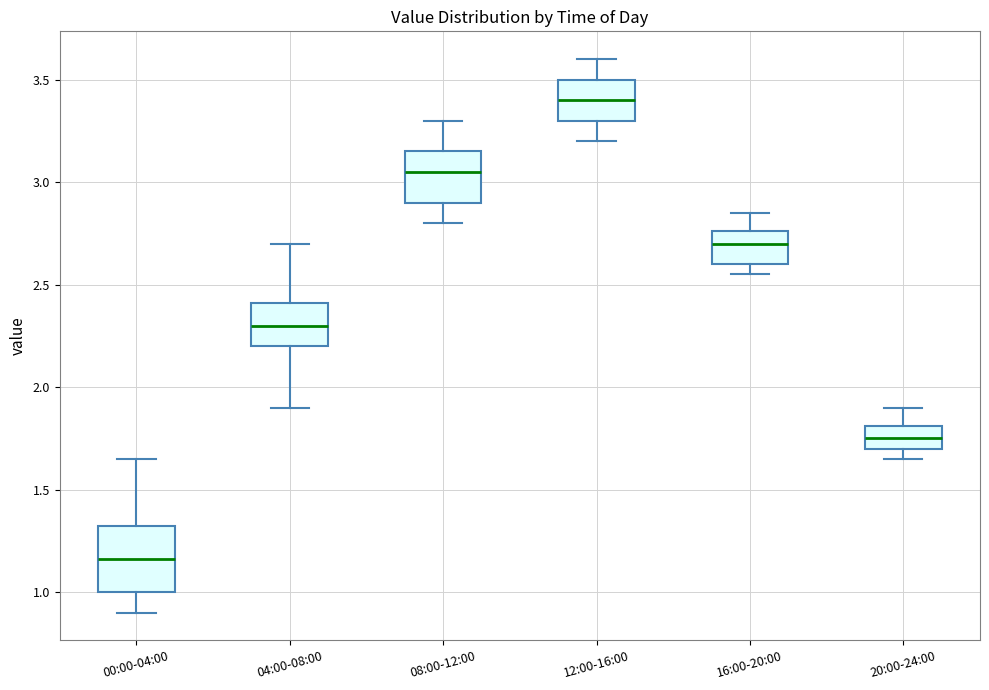

Where does the median line of the box for 00:00-04:00 sit on the y-axis? The values are not printed on the chart, so give them approximately, as read against the axis.

1.15